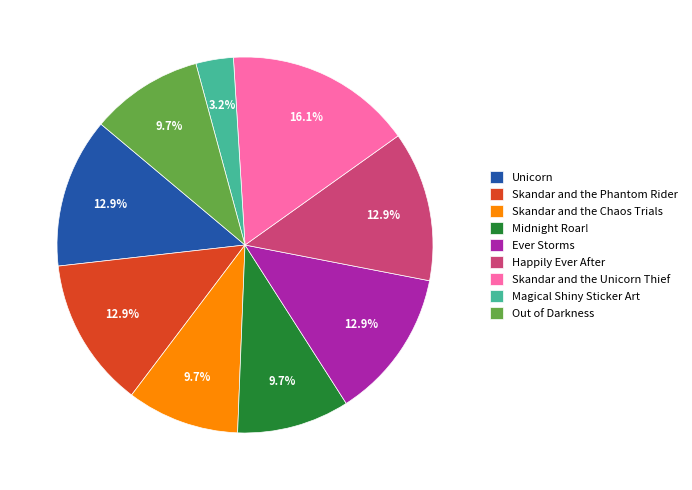

Which has a higher value, Out of Darkness or Happily Ever After?

Happily Ever After